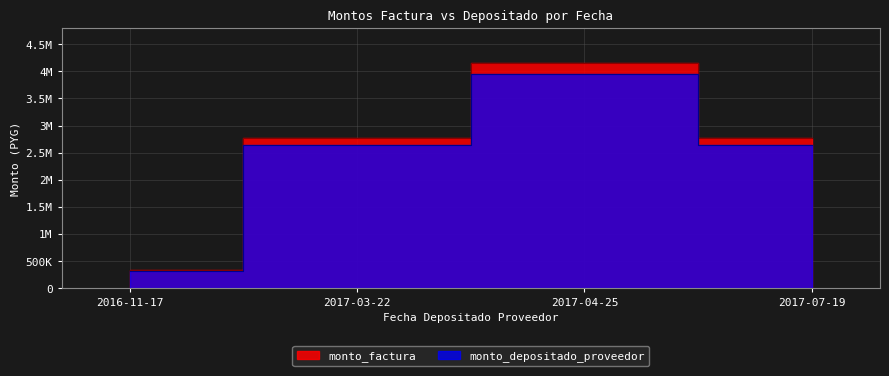

What are all the series names shown in the legend?

monto_factura, monto_depositado_proveedor